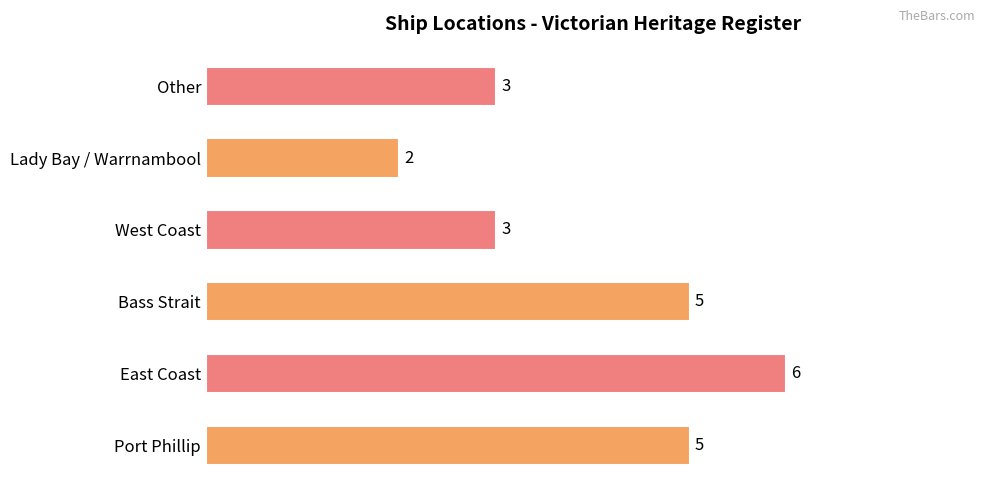

The chart shows a value of 1 at West Coast. True or false?

False